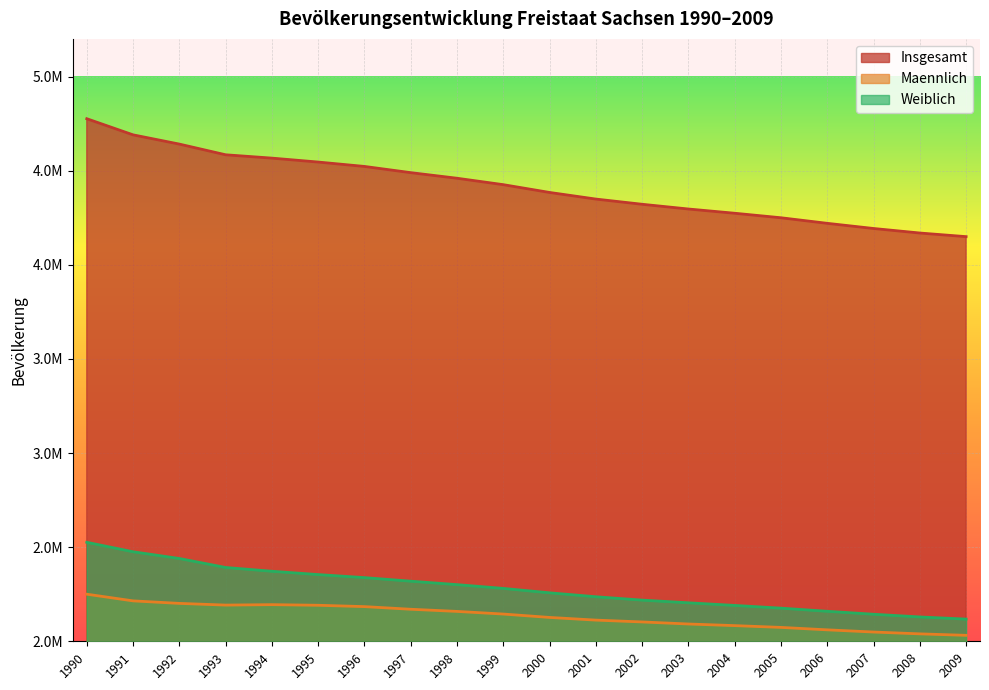

Where is Weiblich nearest to the value 2321804?

1997